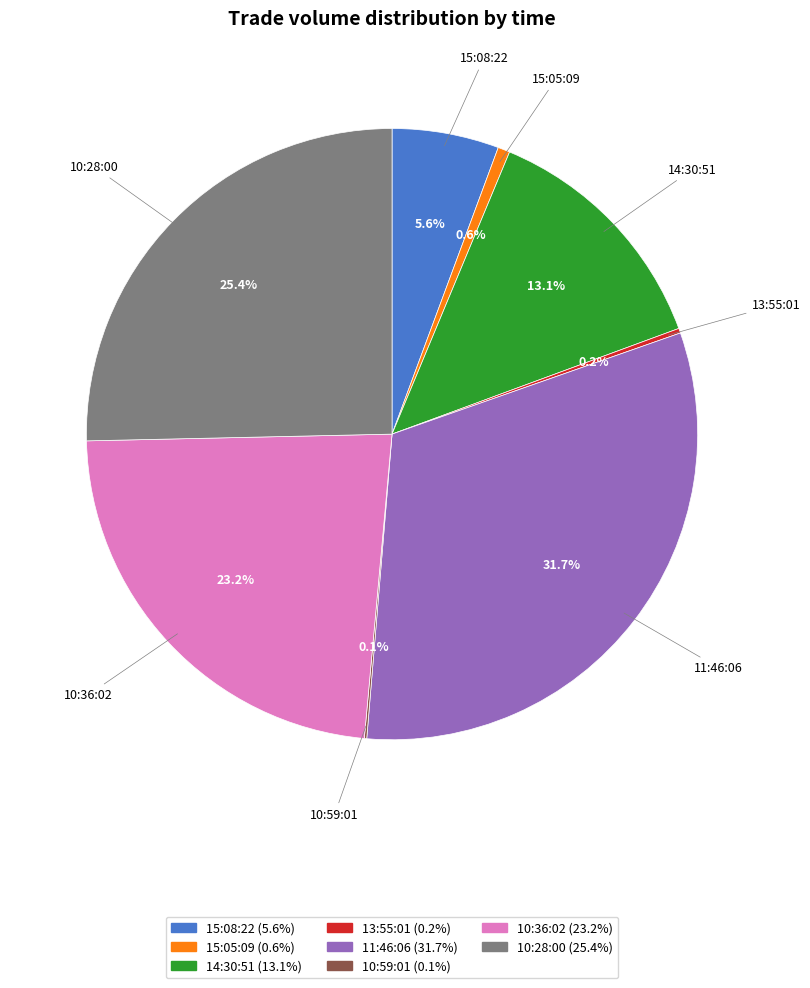

How much of the chart is everything except 15:08:22?

94.4%